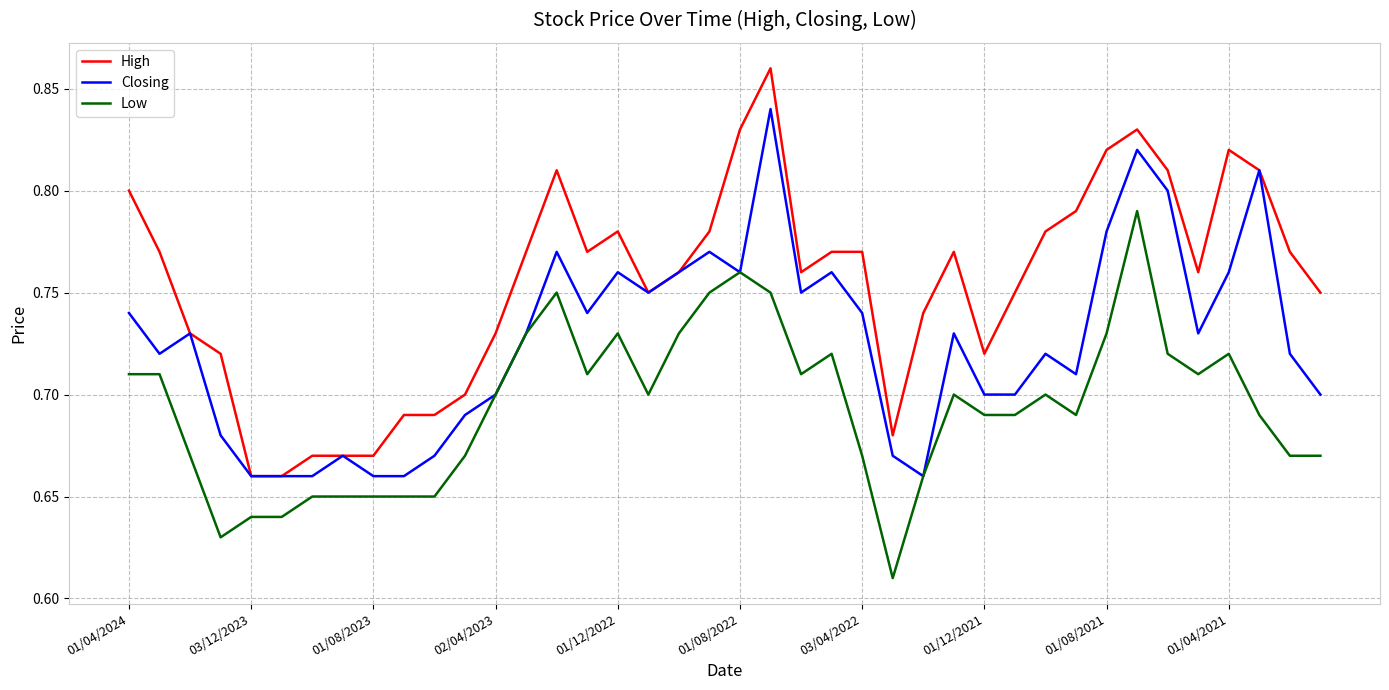

Which series has the largest total across all categories?

High